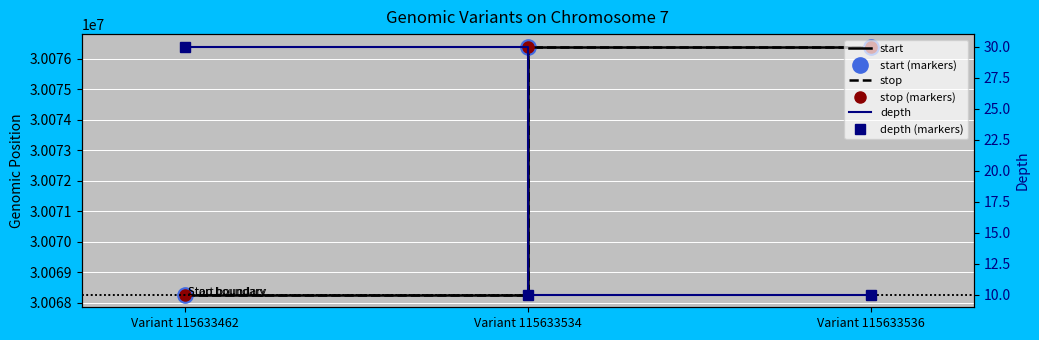

The value of start (markers) at Variant 115633536 is 20041119. True or false?

False